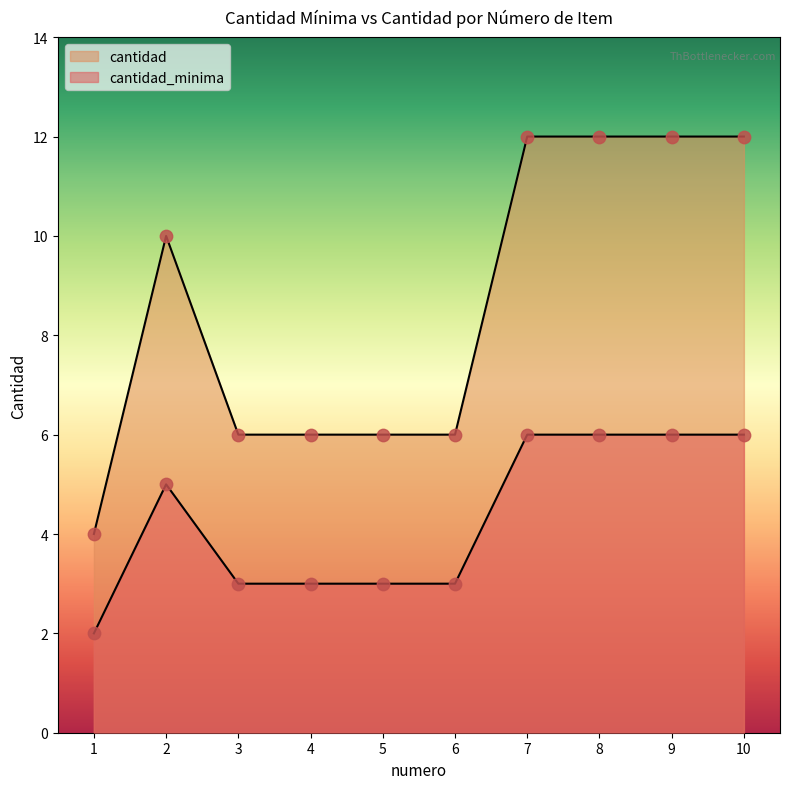

Which series reaches the maximum Y coordinate?

cantidad_minima